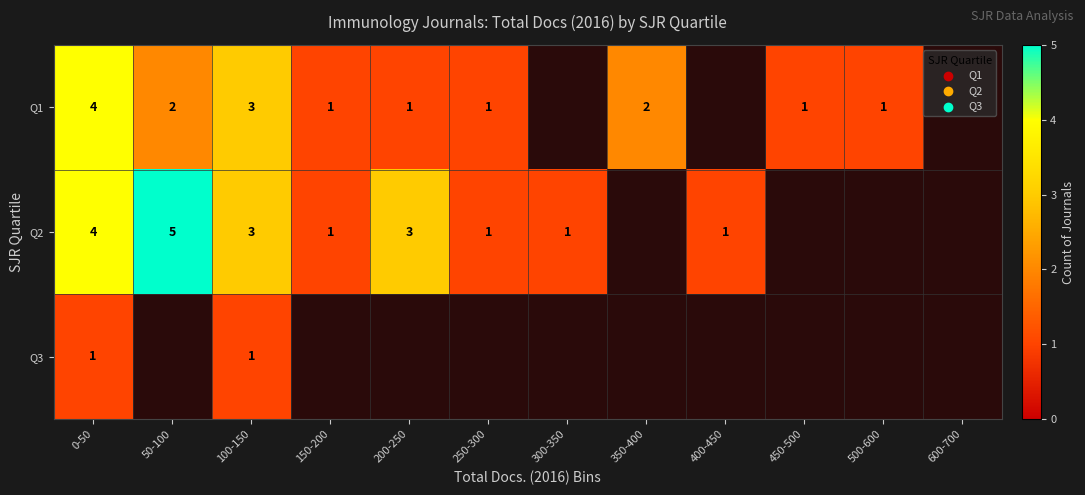

What is the sum of the Q1 values at 100-150 and 150-200?

4